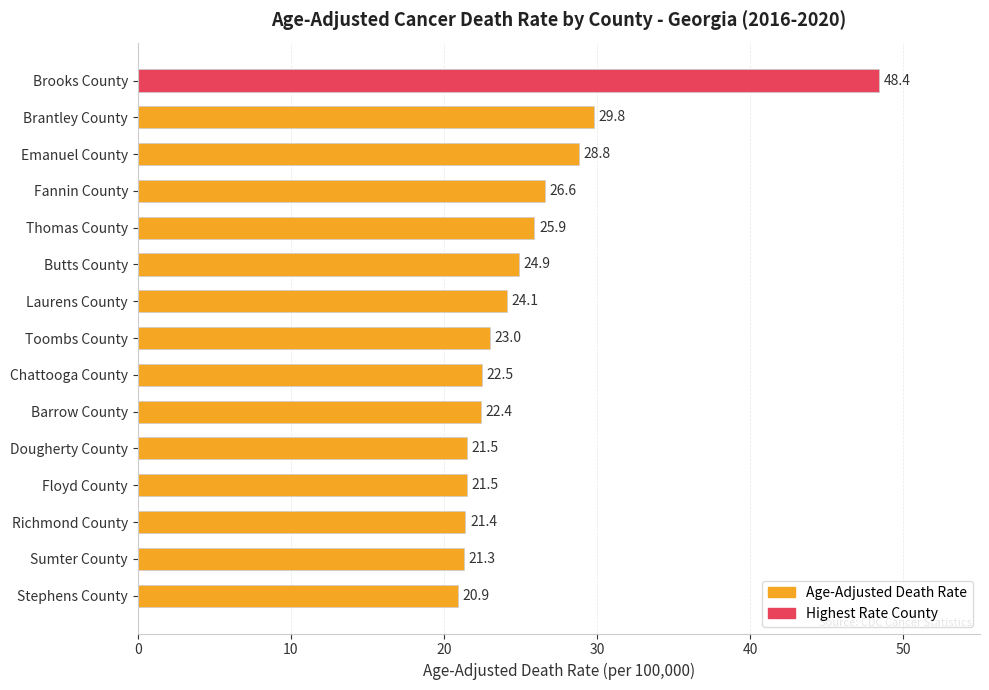

What is the greatest value displayed?

48.4